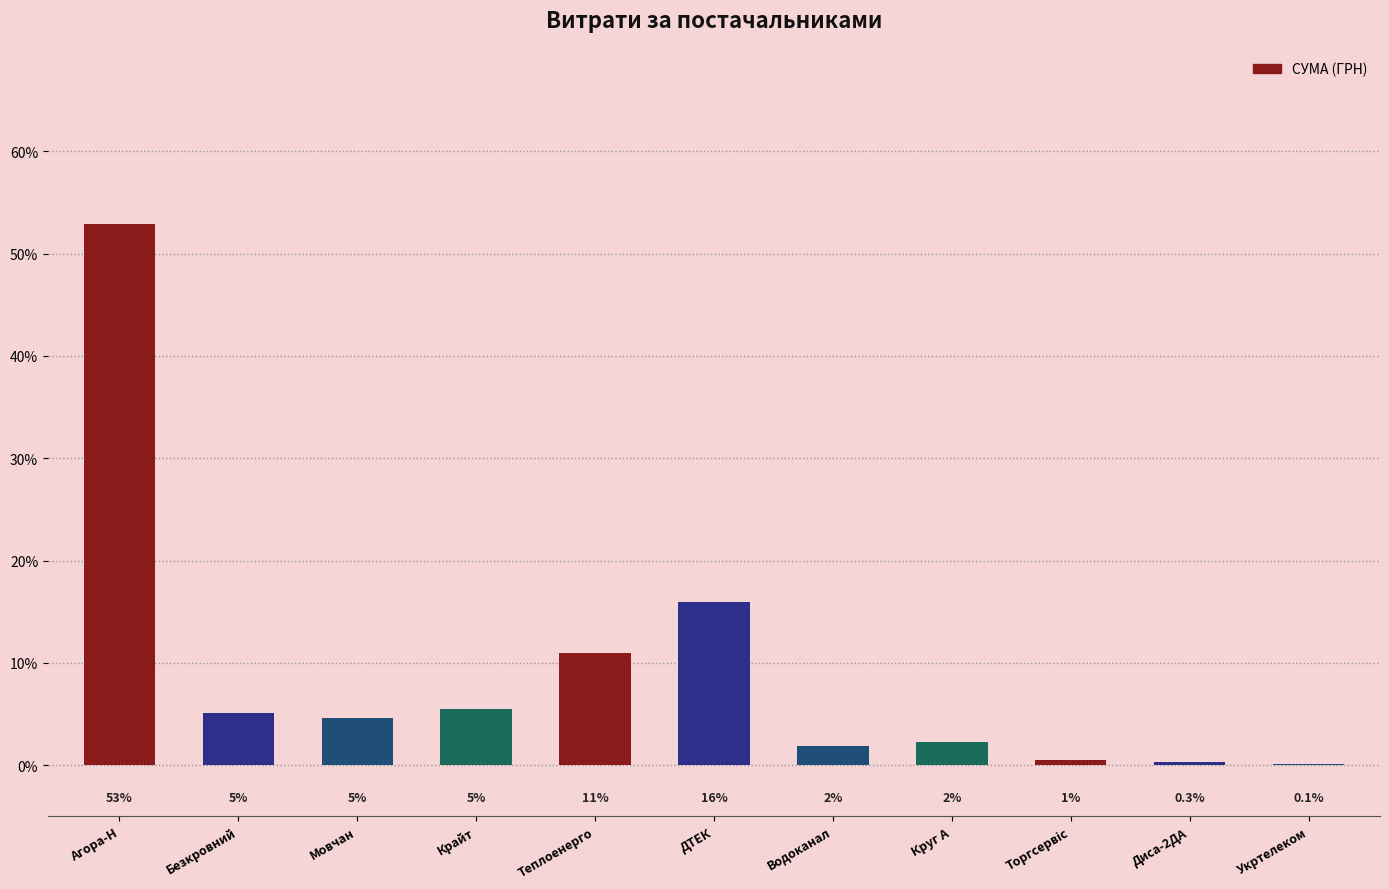

The value at Водоканал is 1.3. True or false?

False